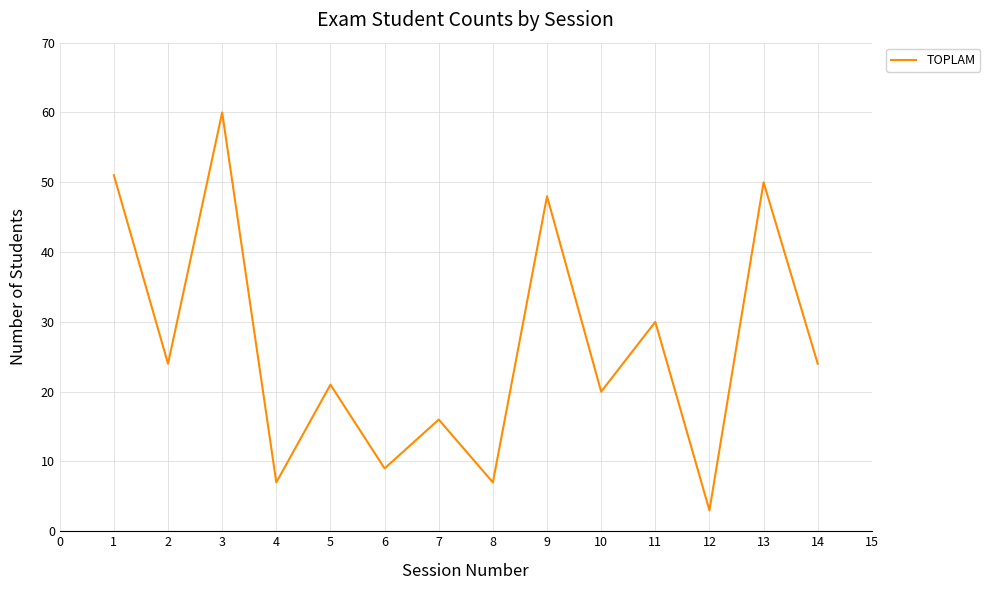

What is the ratio of the value at 9 to the value at 10?

2.4